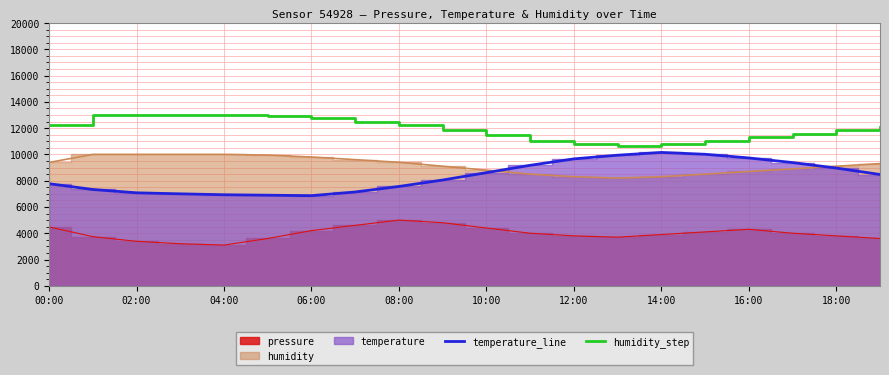

True or false: humidity_step and temperature_line cross at least once.

False